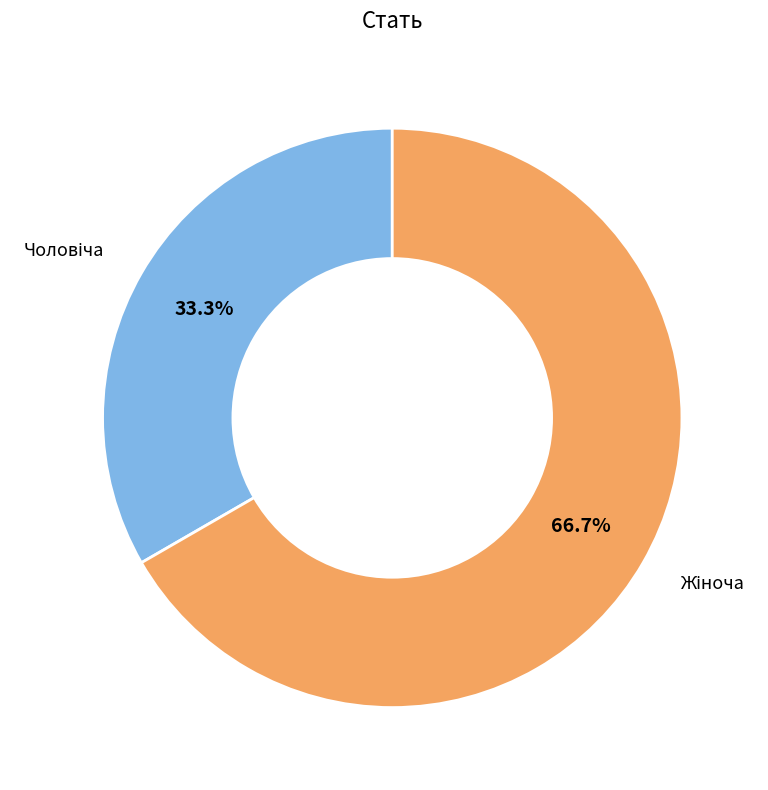

Is there a majority slice in this chart?

Yes